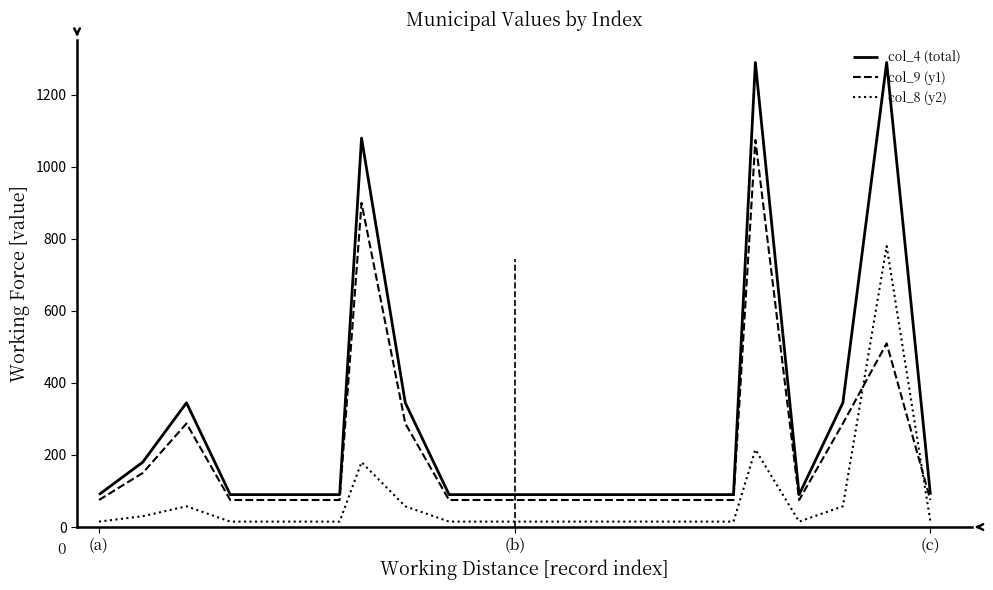

List the series in order of their overall mean, highest first.

col_4 (total), col_9 (y1), col_8 (y2)